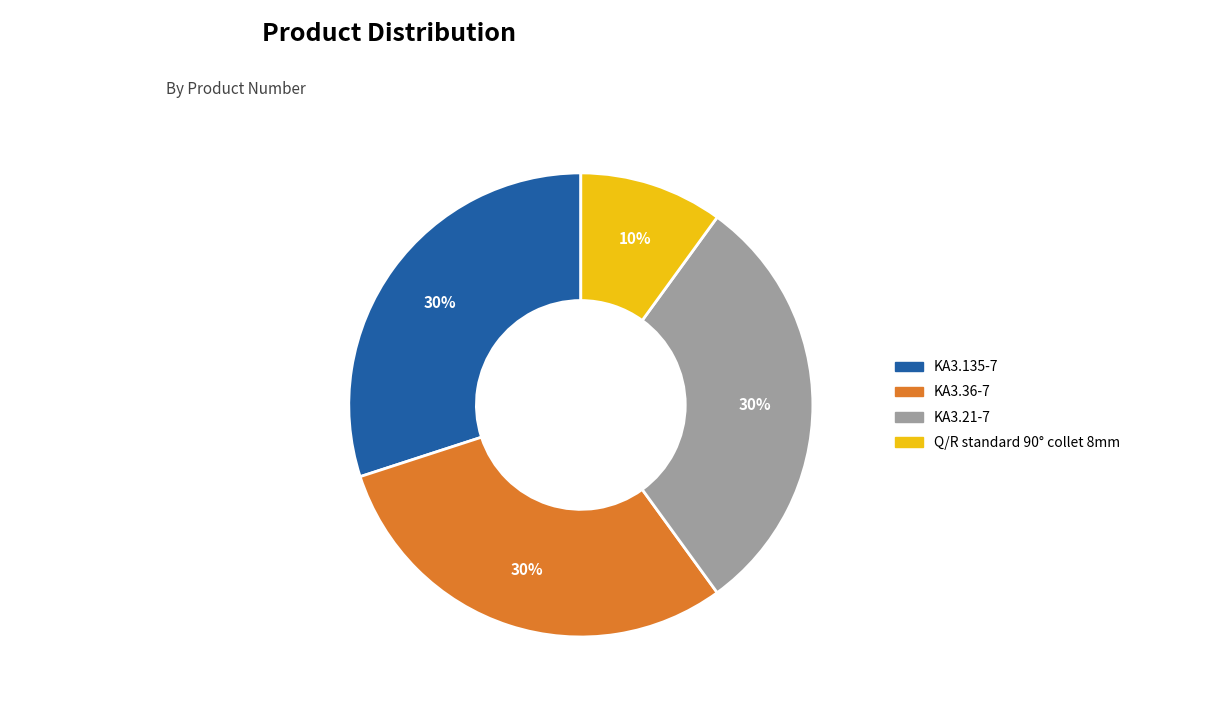

Is it true that KA3.21-7 is 41% of the pie?

False